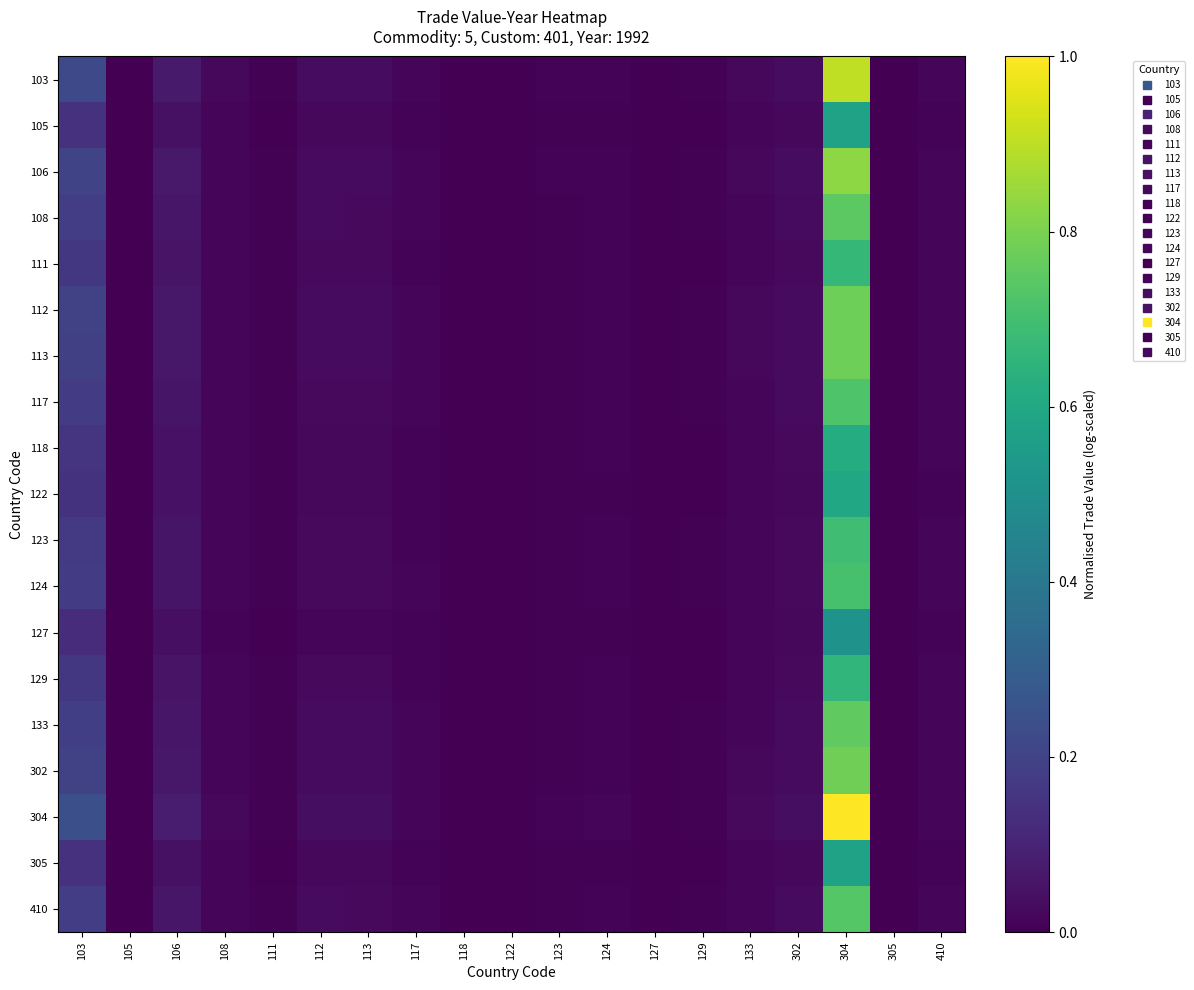

Rank the series by their maximum value, from lowest to highest.

127, 105, 305, 122, 118, 129, 111, 123, 124, 117, 410, 108, 133, 113, 112, 302, 106, 103, 304